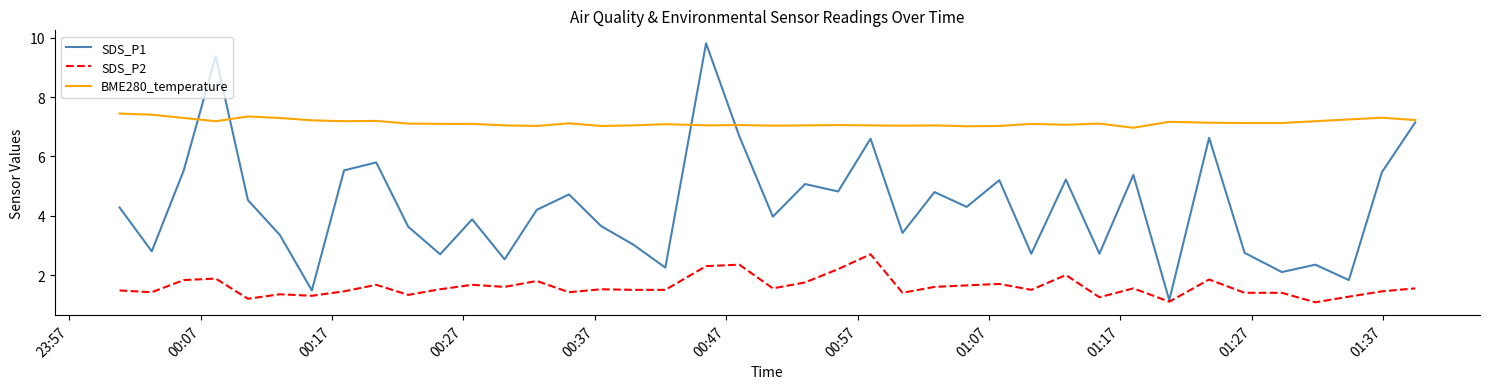

Rank the series by their average value, from lowest to highest.

SDS_P2, SDS_P1, BME280_temperature